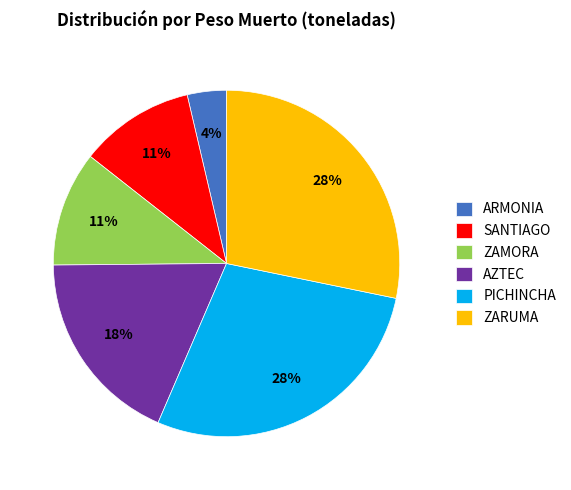

What percentage is the PICHINCHA slice, to the nearest percent?

28%